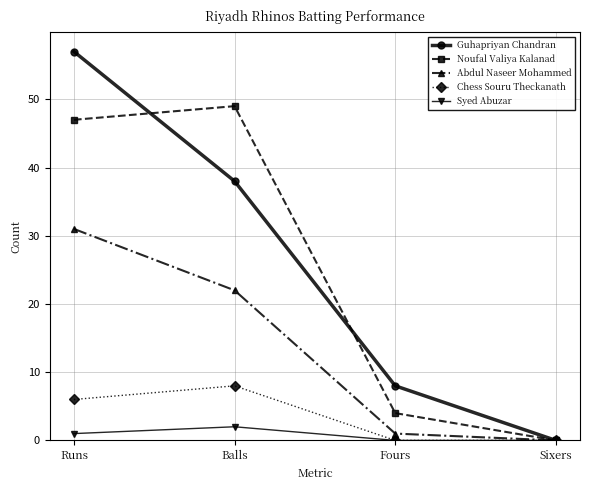

Is the value of Noufal Valiya Kalanad at Runs greater than the value of Guhapriyan Chandran at Fours?

Yes